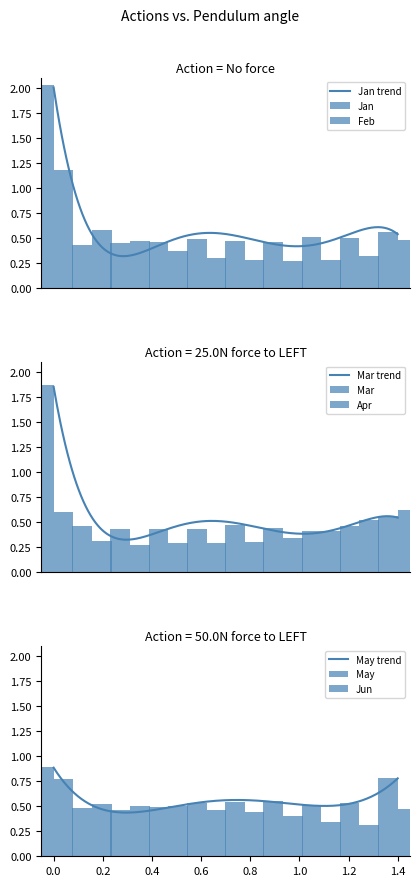

What are all the series names shown in the legend?

Jan, Feb, Mar, Apr, May, Jun